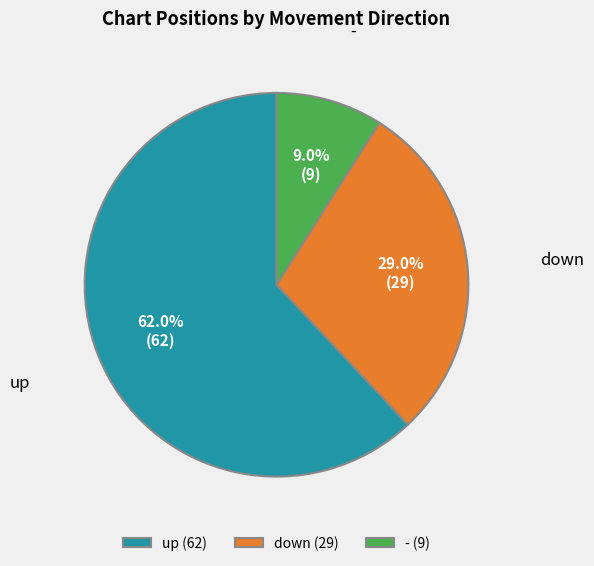

To the nearest percent, what percentage of the pie is -?

9%